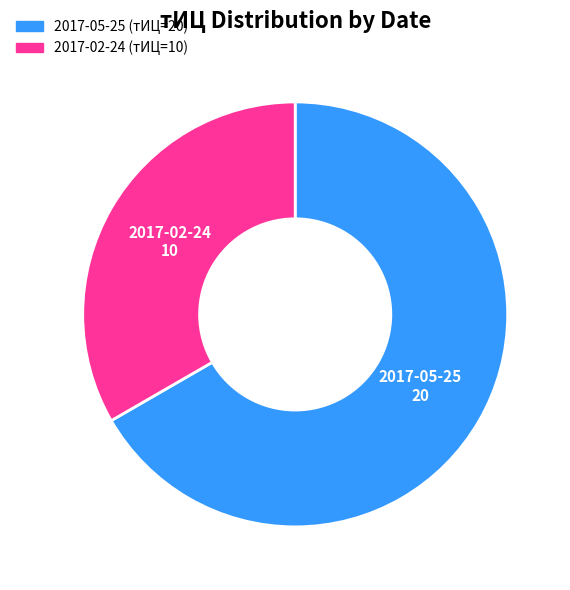

Is the sum of 2017-02-24 and 2017-05-25 greater than half?

Yes